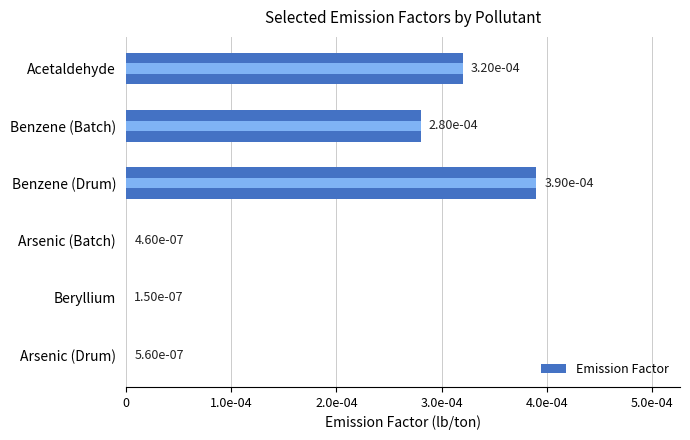

Is it true that the value at Benzene (Drum) is 0.0?

False